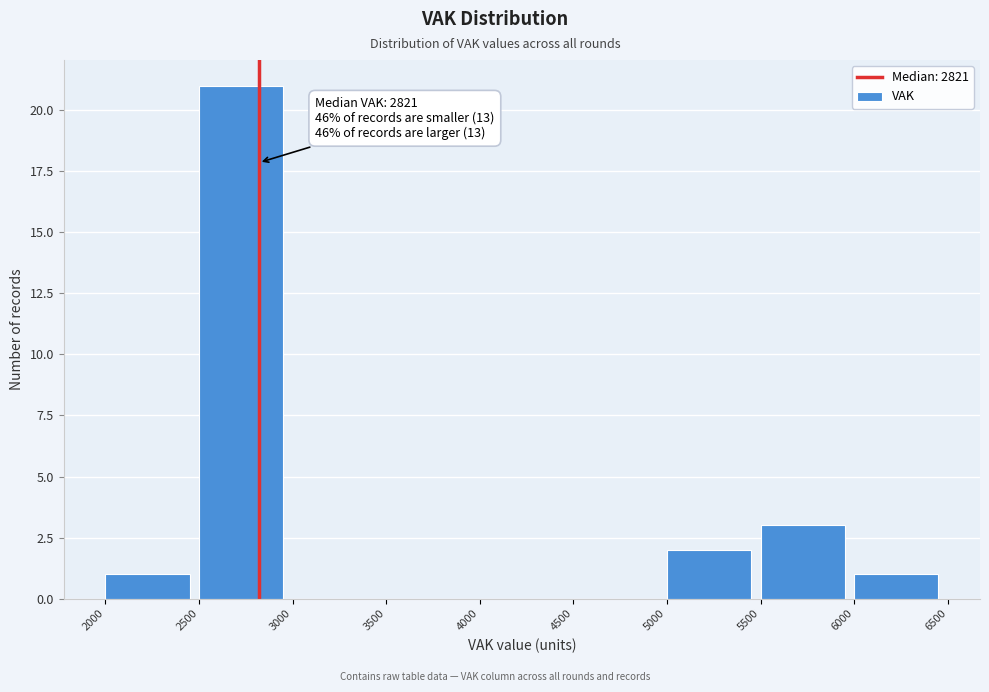

Over which range of the x-axis is the bar tallest?

2500 to 3000